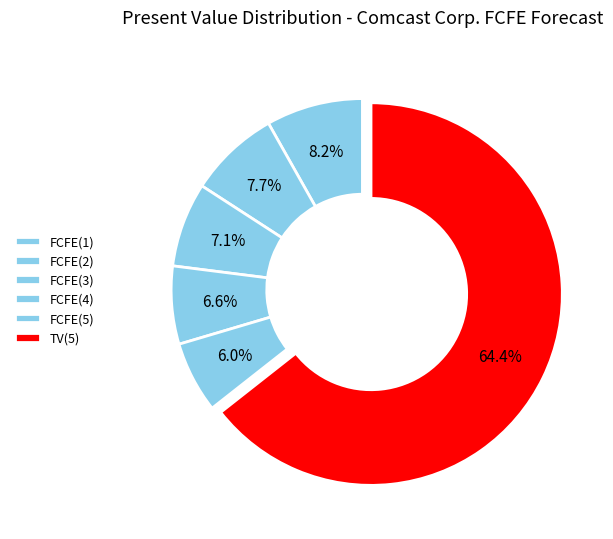

Count the number of slices in the pie.

6